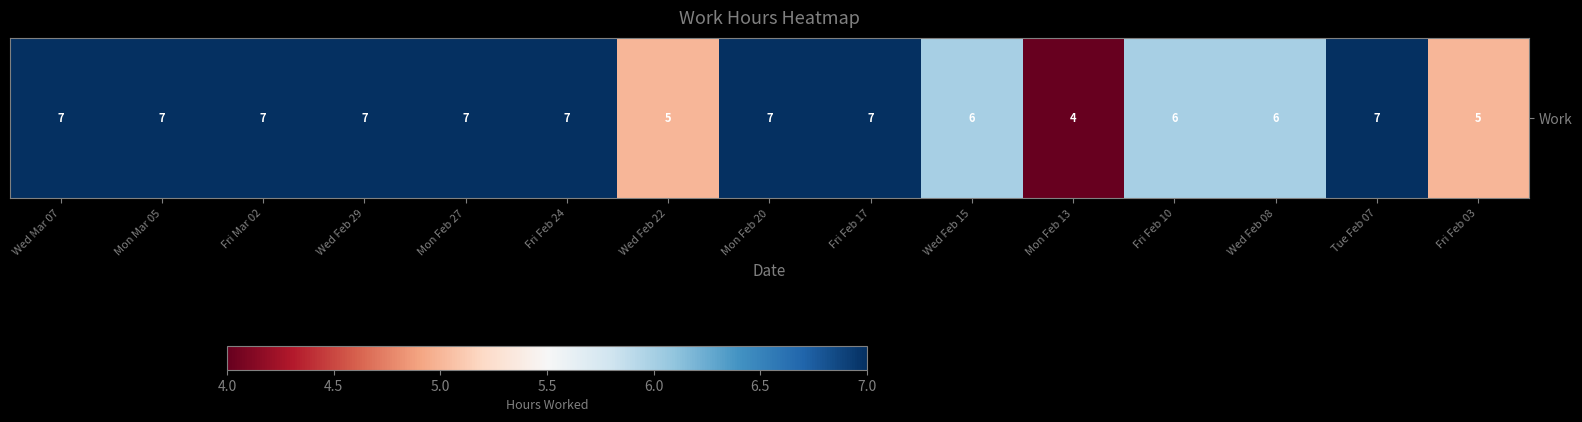

Rank the categories by value from lowest to highest.

Mon Feb 13, Wed Feb 22, Fri Feb 03, Wed Feb 15, Fri Feb 10, Wed Feb 08, Wed Mar 07, Mon Mar 05, Fri Mar 02, Wed Feb 29, Mon Feb 27, Fri Feb 24, Mon Feb 20, Fri Feb 17, Tue Feb 07